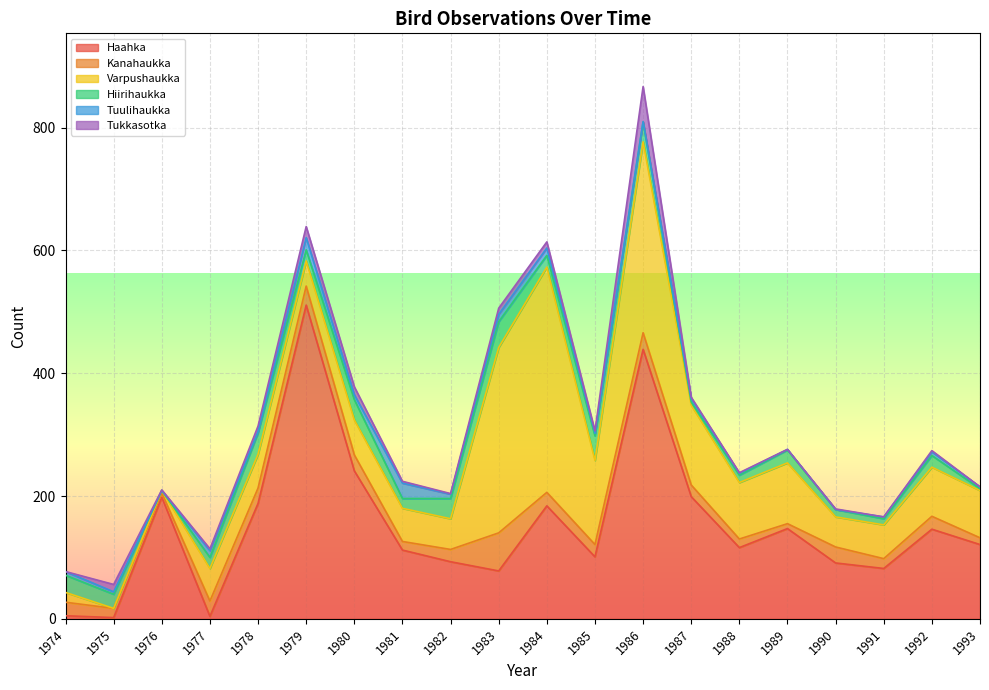

Between 1988 and 1992, which series saw the biggest shift?

Haahka